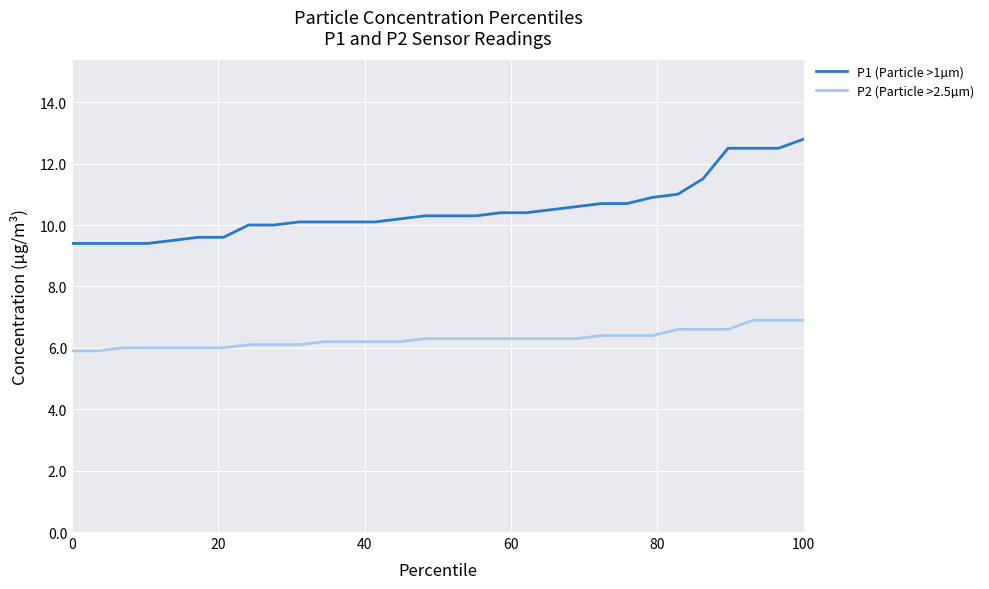

True or false: P1 (Particle >1µm) and P2 (Particle >2.5µm) cross at least once.

False